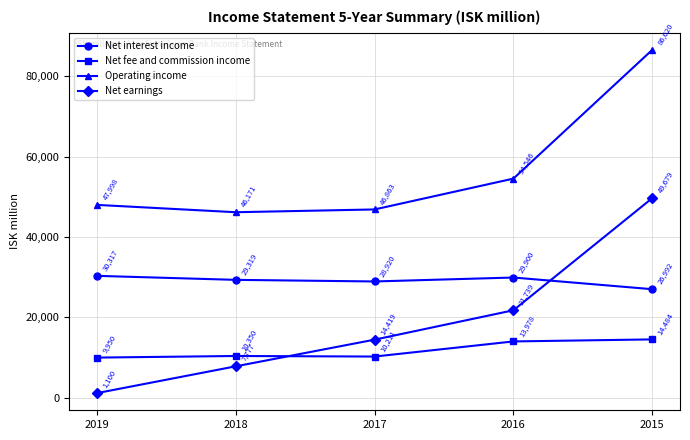

What is the average value of the Operating income series?

56440